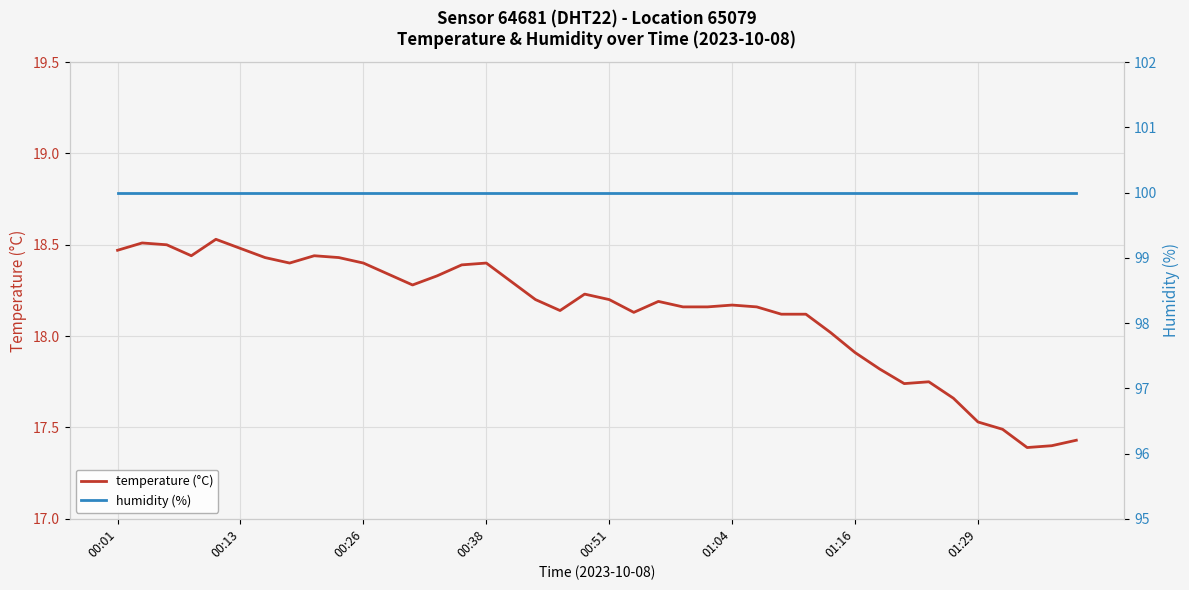

At how many categories does at least one series exceed 52?

40